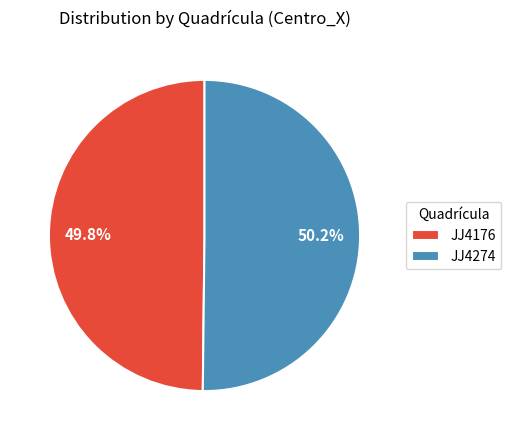

Does any single category account for the majority?

Yes